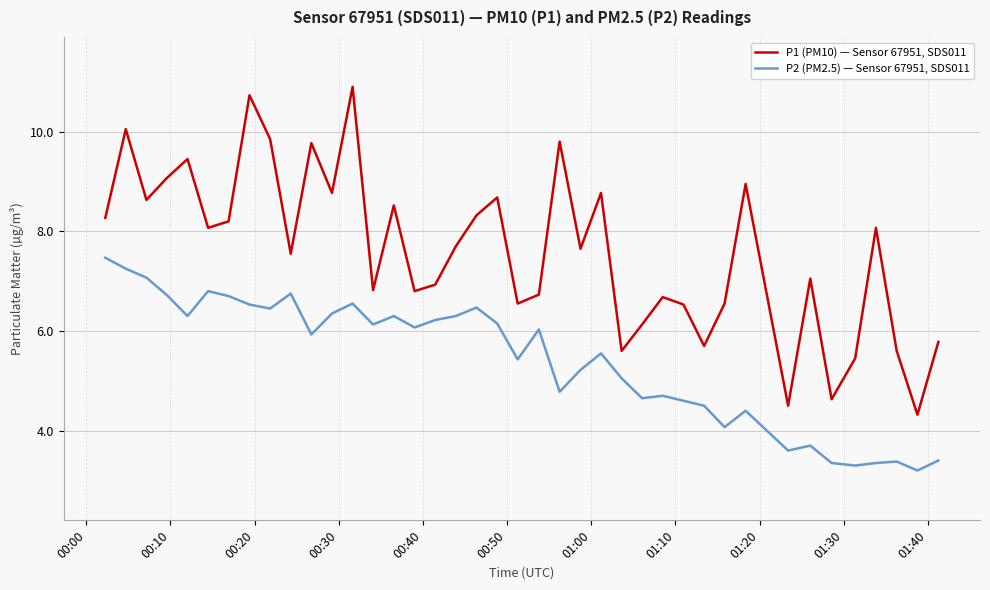

Which series has the largest range (max minus min)?

P1 (PM10) — Sensor 67951, SDS011